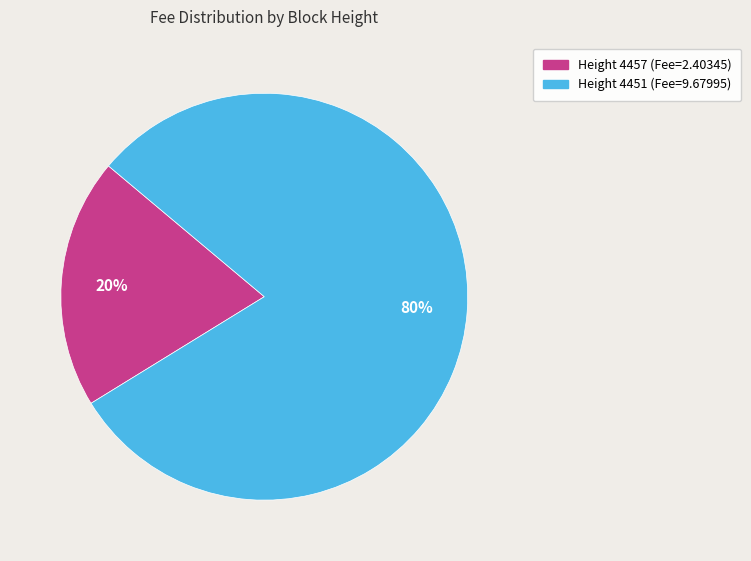

Is there a majority slice in this chart?

Yes